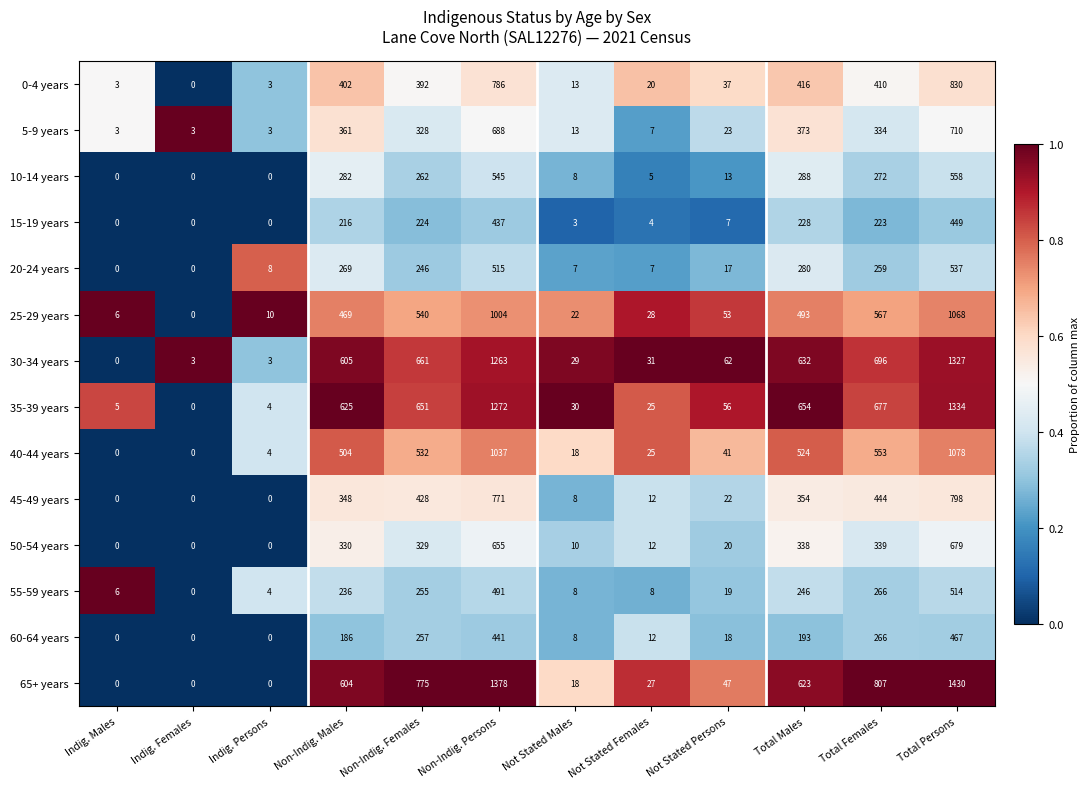

At Total Males, list the series in order from largest to smallest.

35-39 years, 30-34 years, 65+ years, 40-44 years, 25-29 years, 0-4 years, 5-9 years, 45-49 years, 50-54 years, 10-14 years, 20-24 years, 55-59 years, 15-19 years, 60-64 years